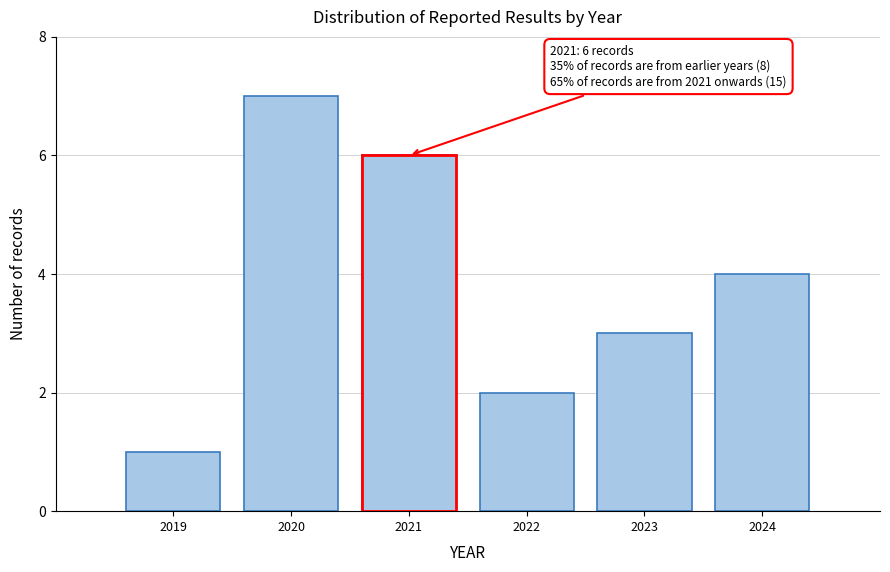

Reading right to left, extract all data points from this chart.

4	3	2	6	7	1